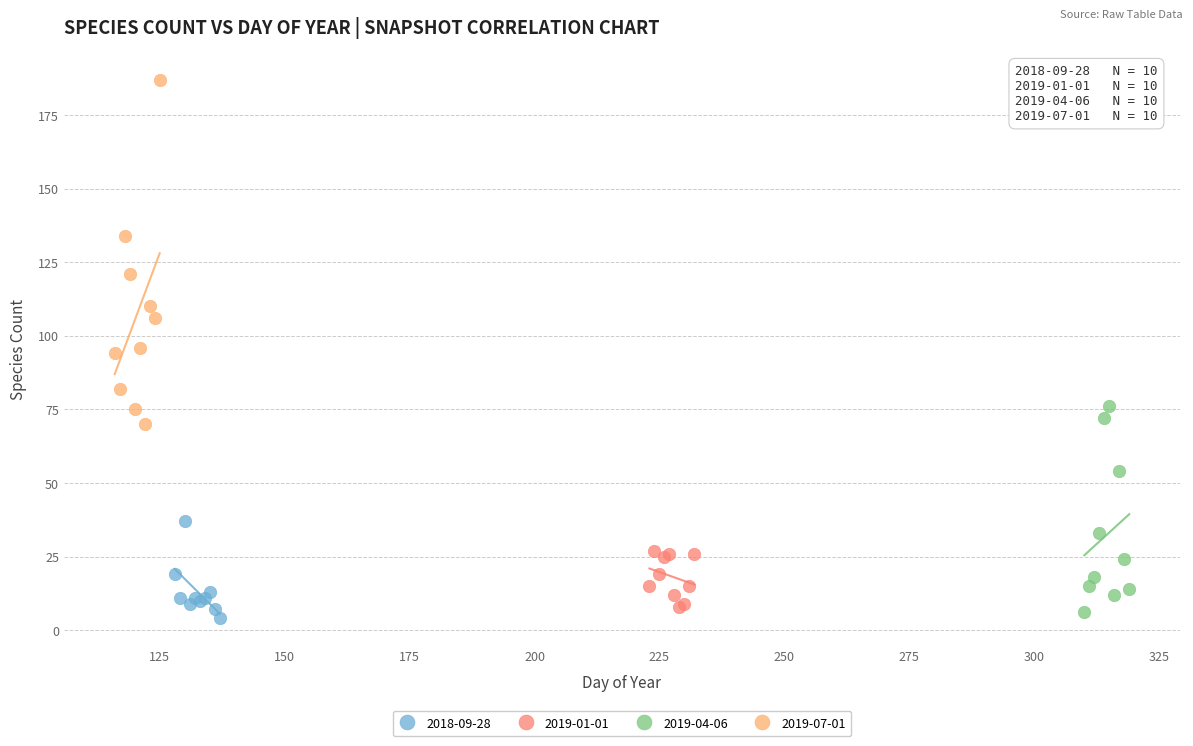

Which series reaches the maximum Y coordinate?

2019-07-01